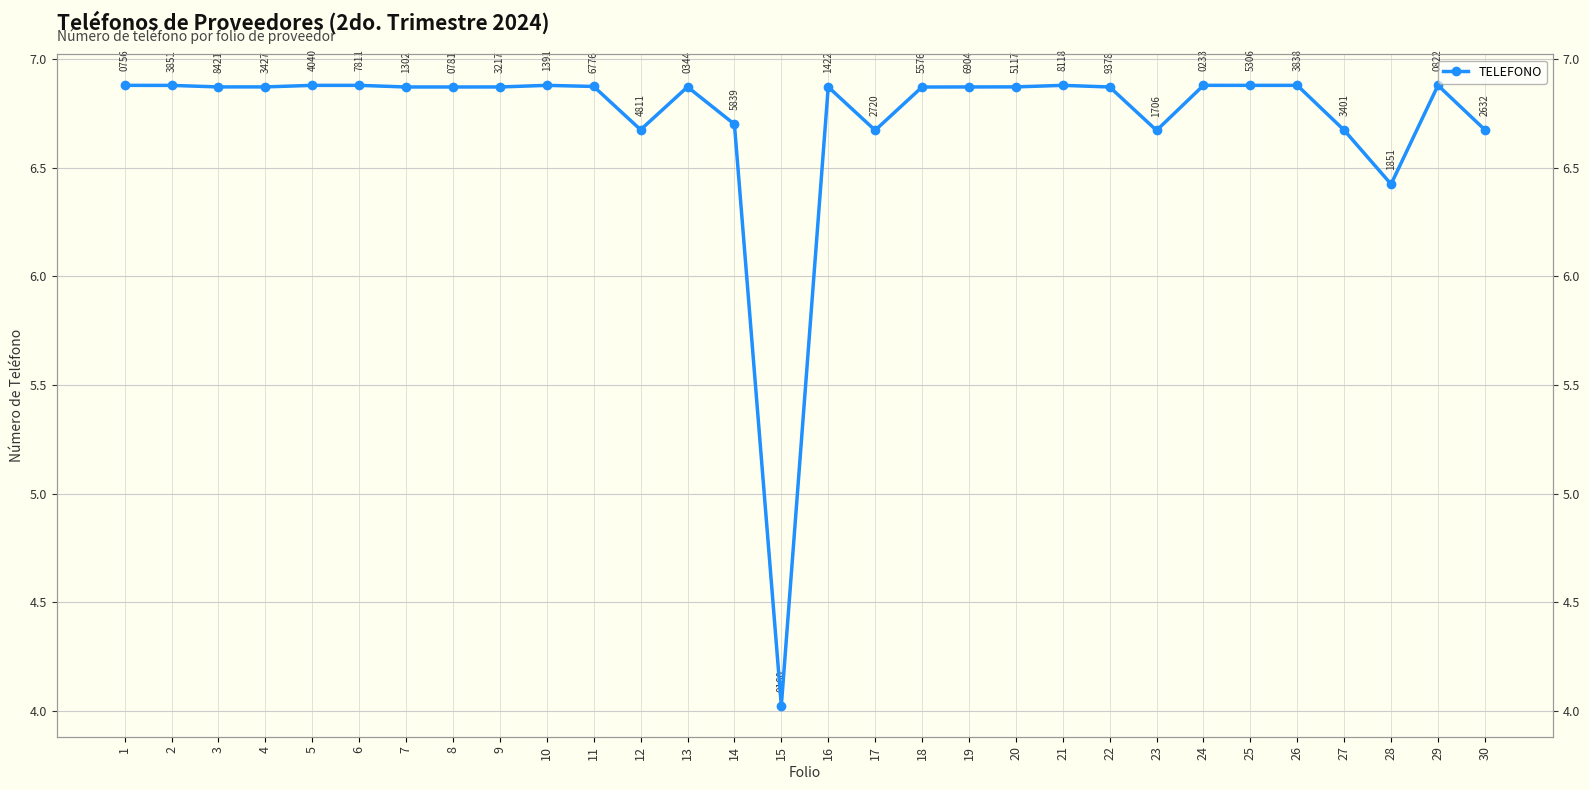

The value at 5 is 6.9. True or false?

True